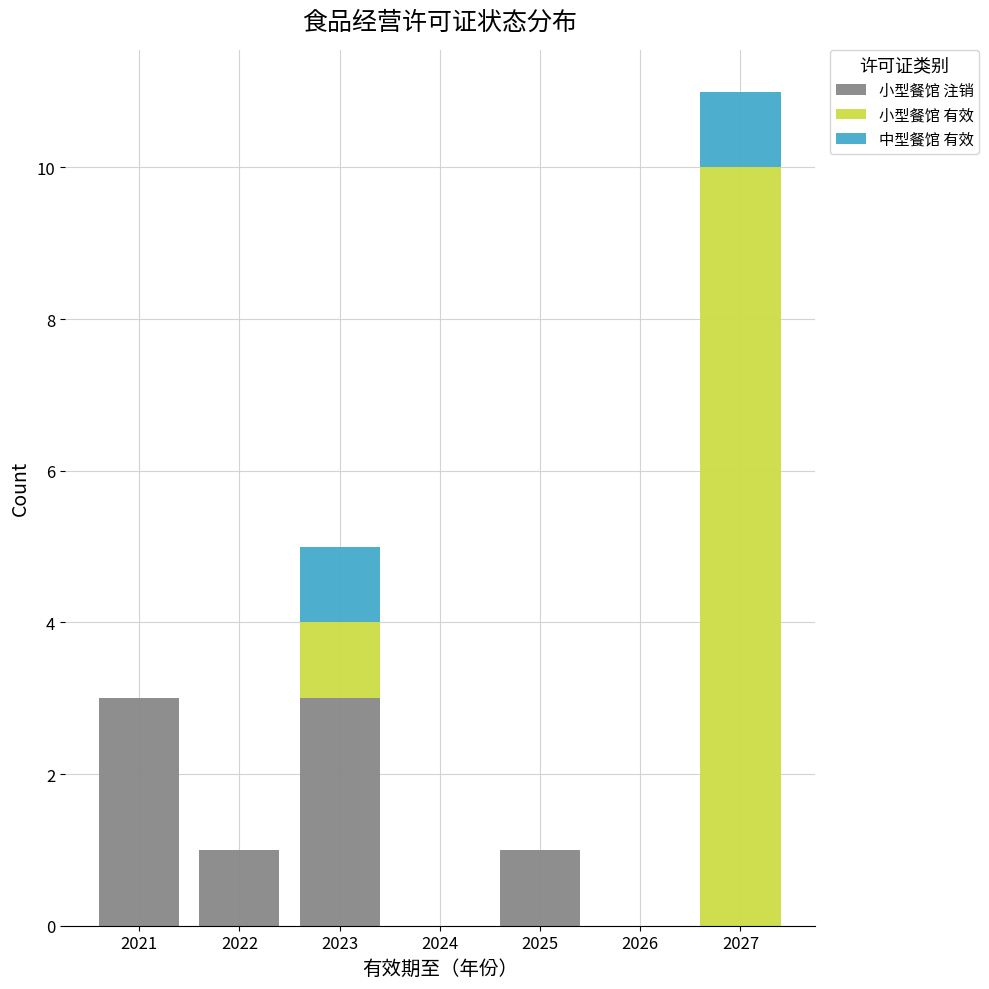

Which range on the x-axis has the tallest stacked bar (by total height)?

2026.5 to 2027.5